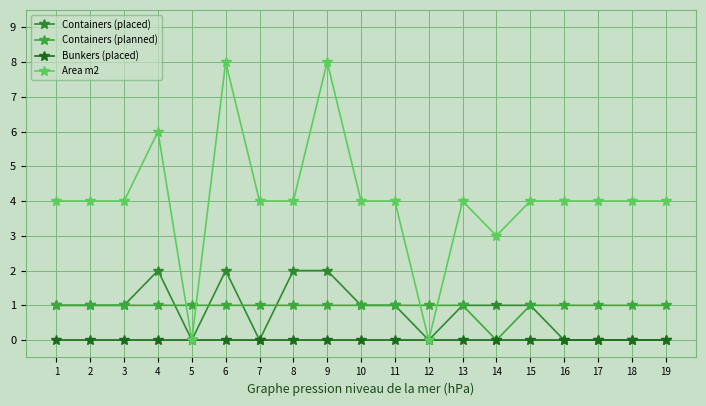

What is the spread (max minus min) of values at 17?

4